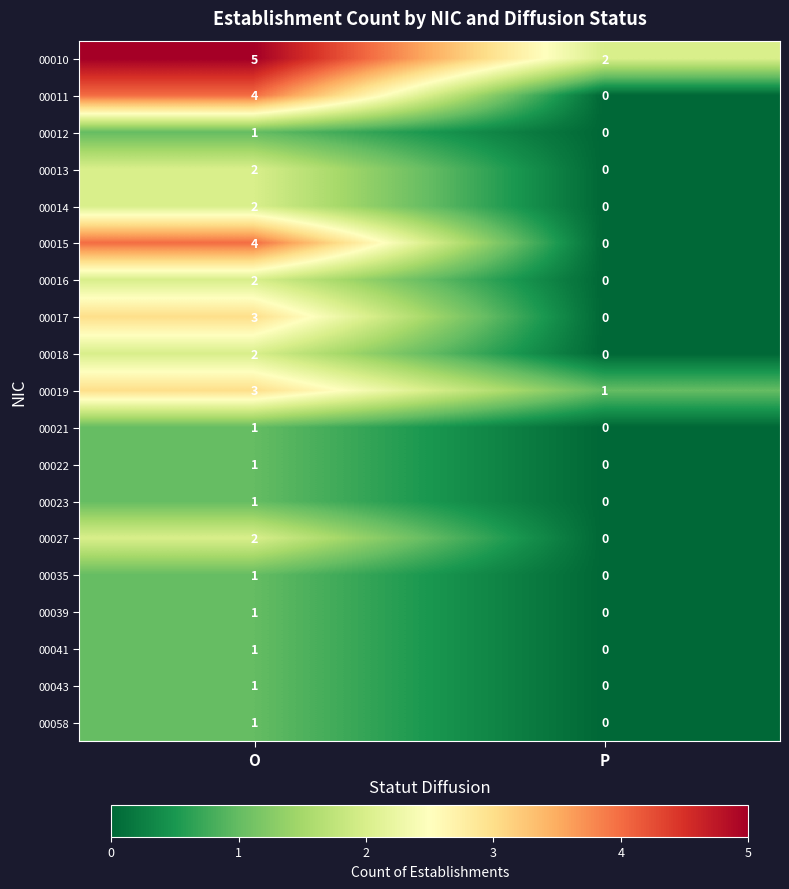

What is the difference between the highest and lowest values at O?

4